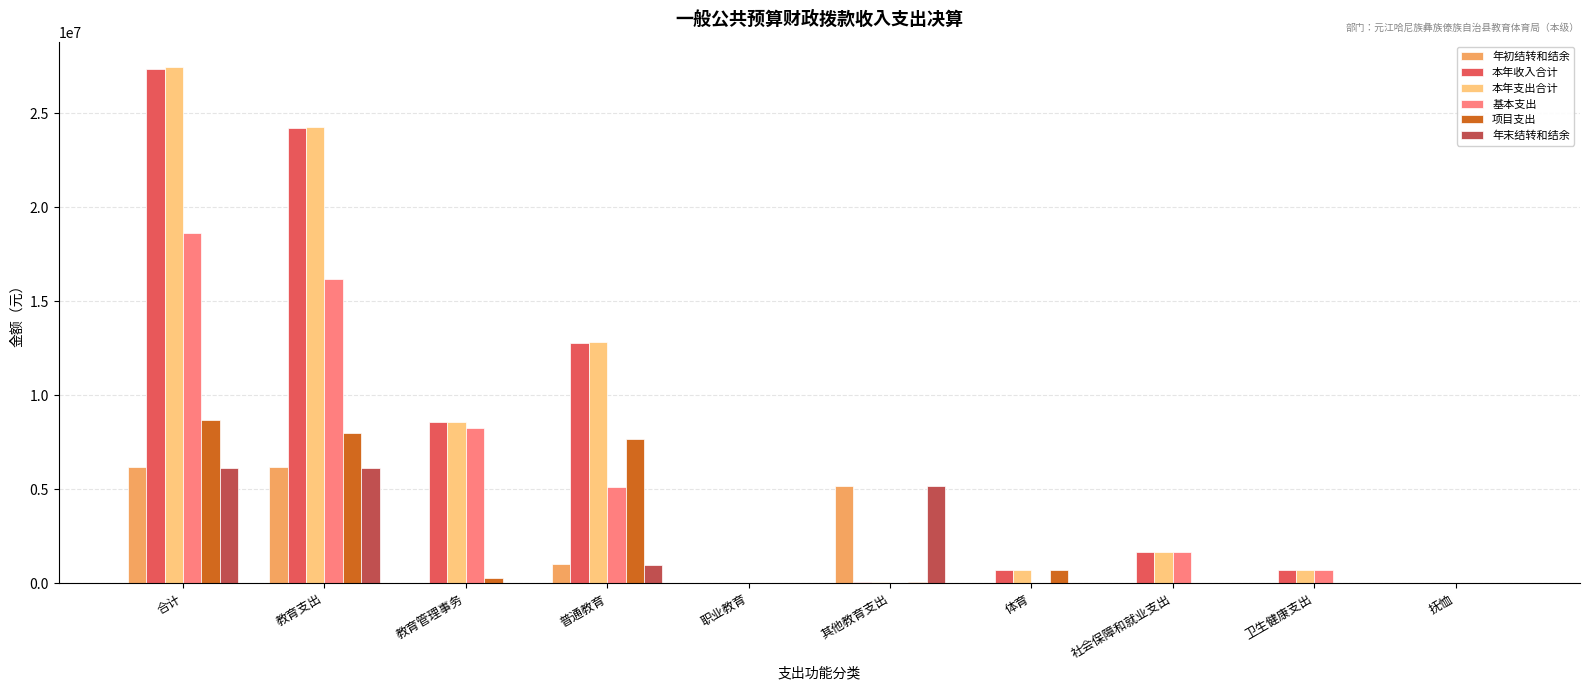

How many data points in 基本支出 are above 1669548?

5